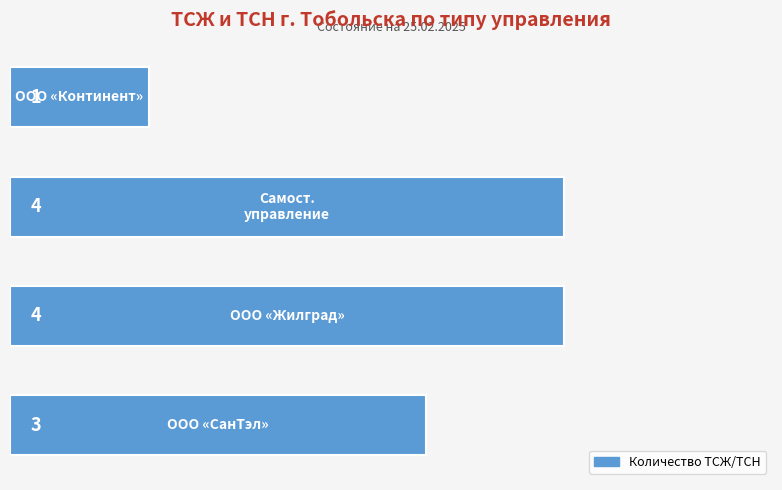

What is the difference between the maximum and minimum values?

3